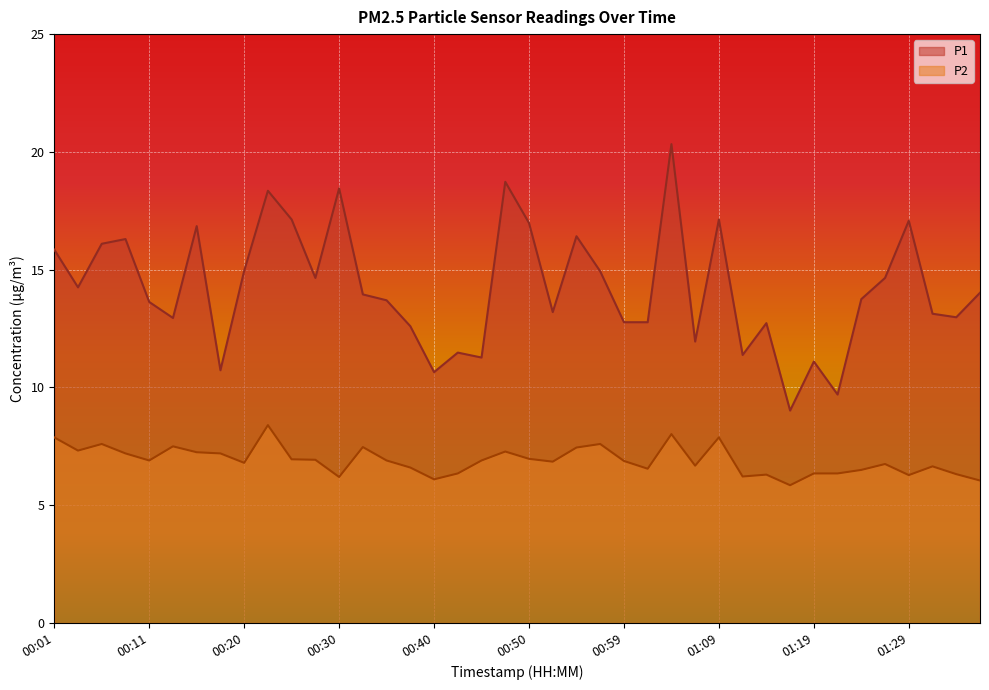

Does the chart display data point markers on the line(s)?

No